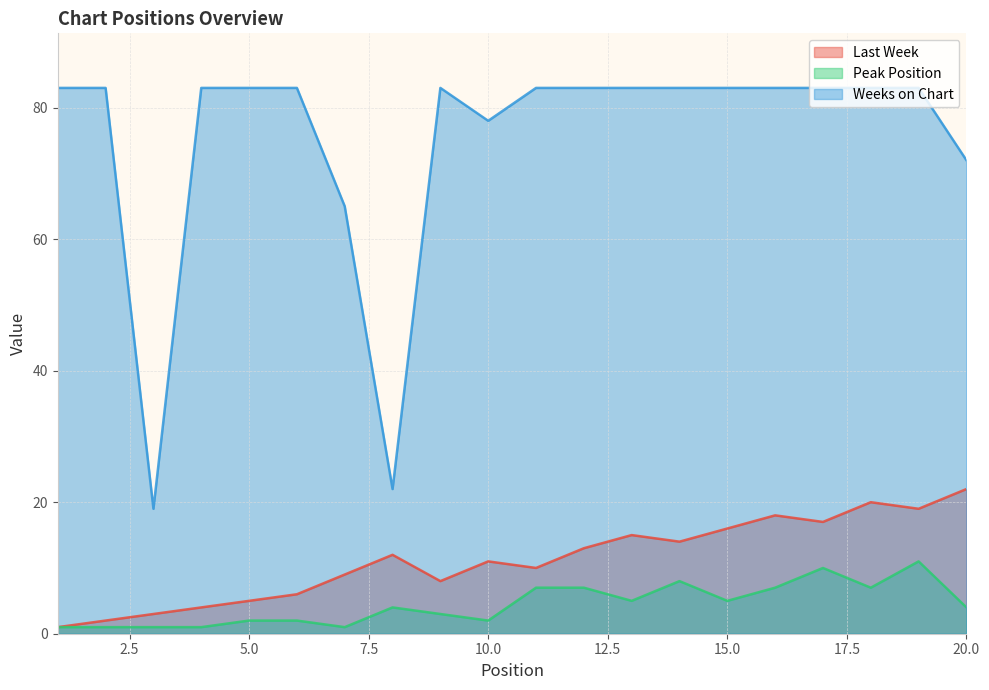

How many values in the Peak Position series exceed 4?

9